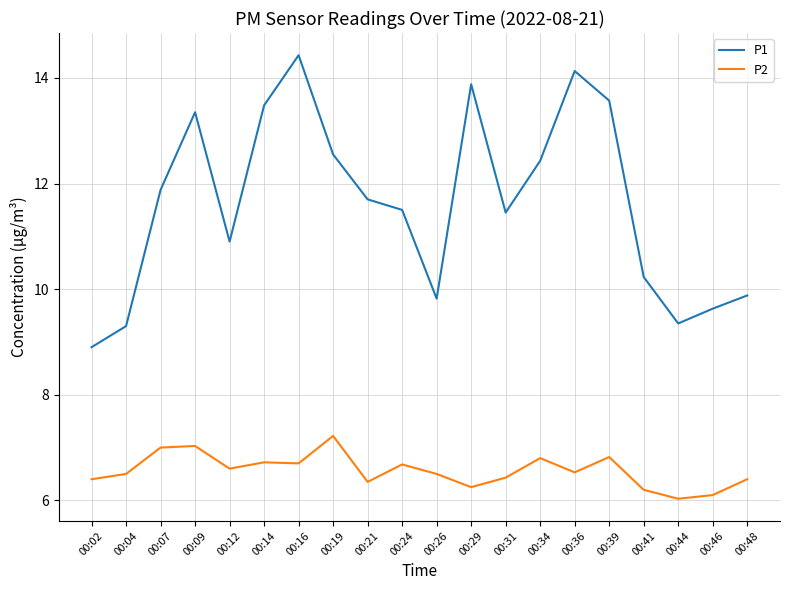

At how many categories does at least one series exceed 12?

8